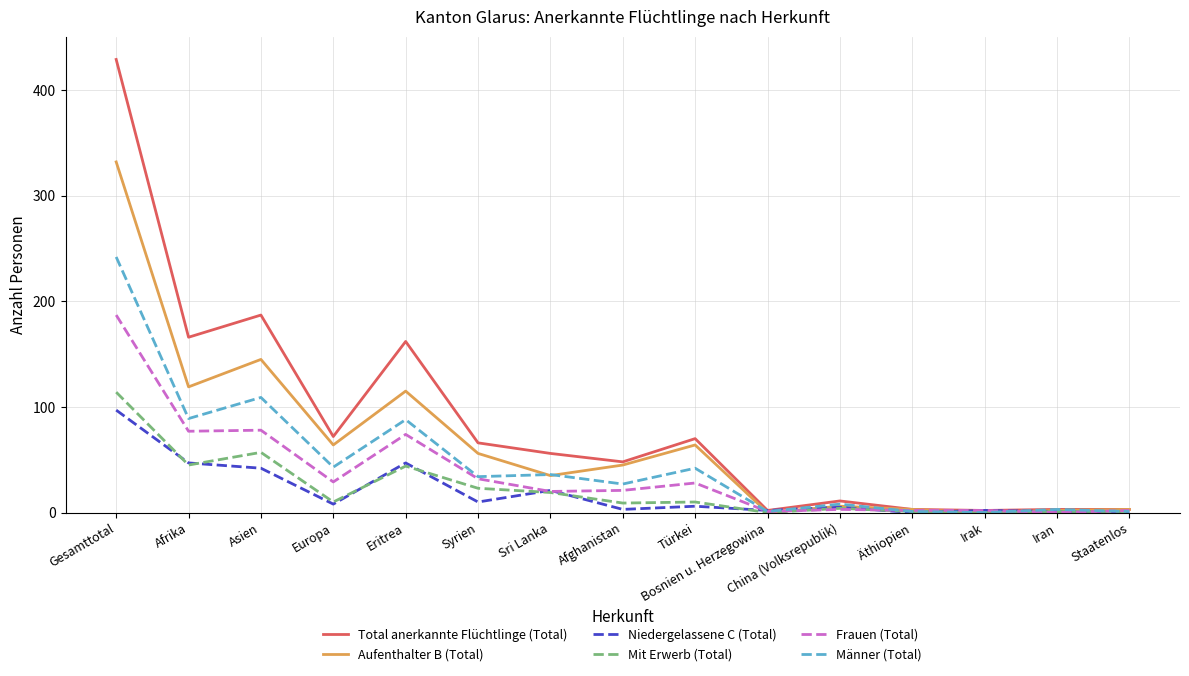

Is the value of Niedergelassene C (Total) at Gesamttotal greater than the value of Total anerkannte Flüchtlinge (Total) at Afghanistan?

Yes